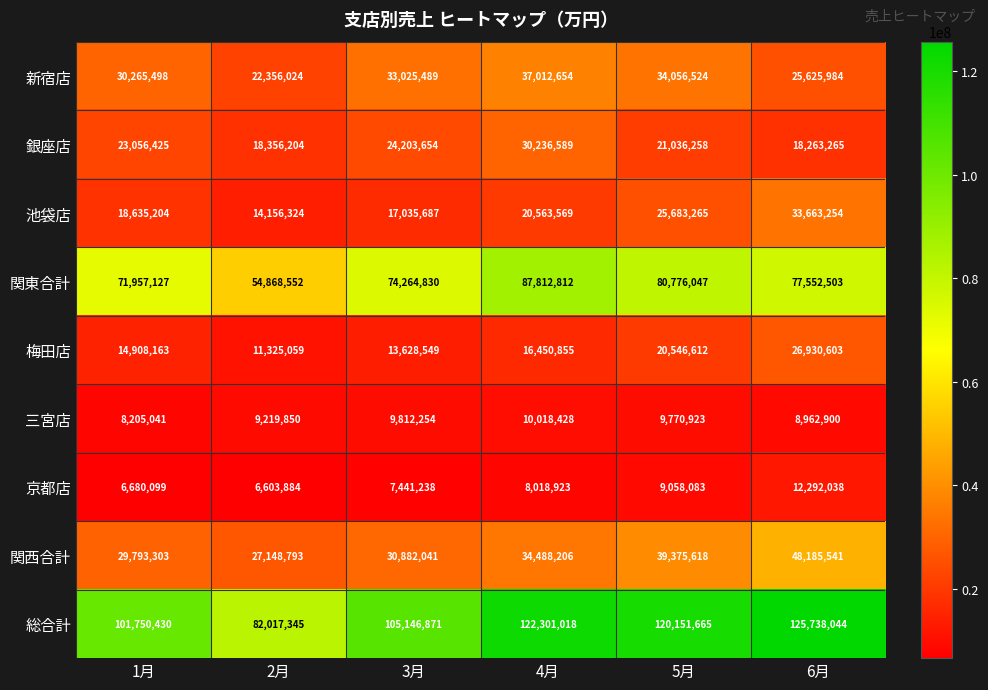

Which series has the largest range (max minus min)?

総合計